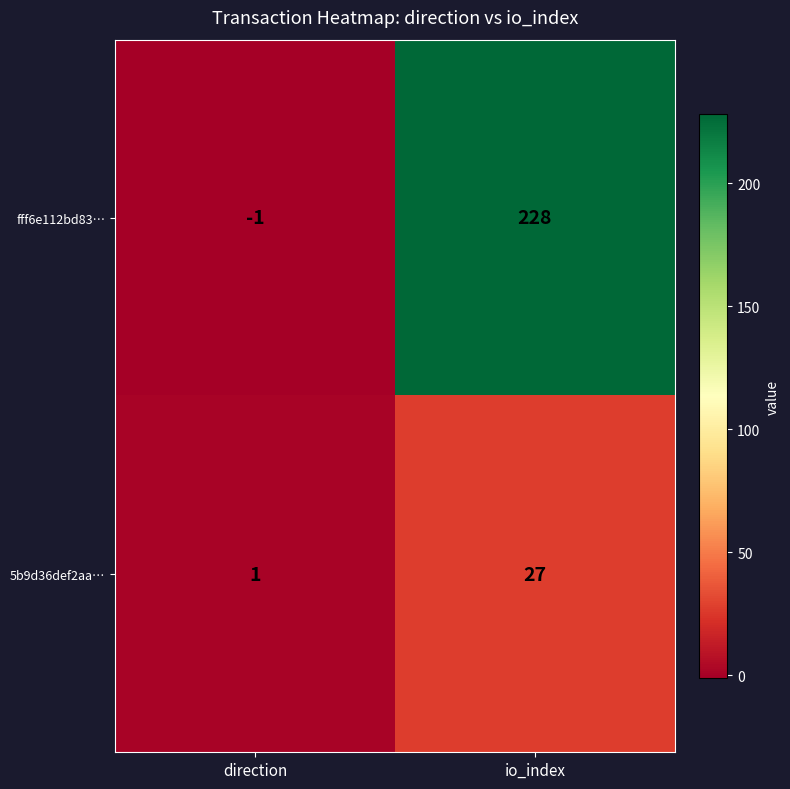

How many negative values does the fff6e112bd83… series have?

1